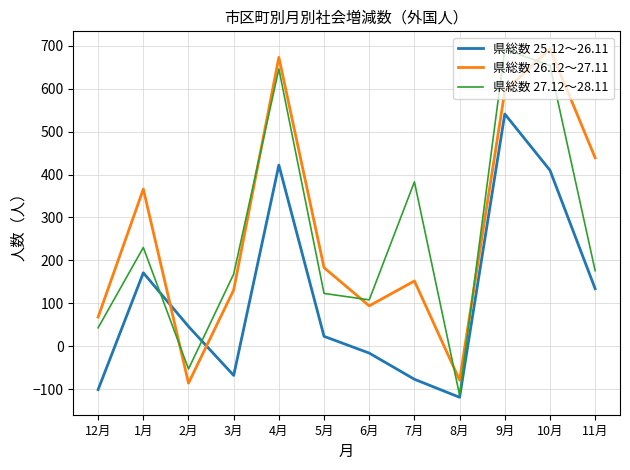

Where is 県総数 25.12～26.11 nearest to the value 211?

1月